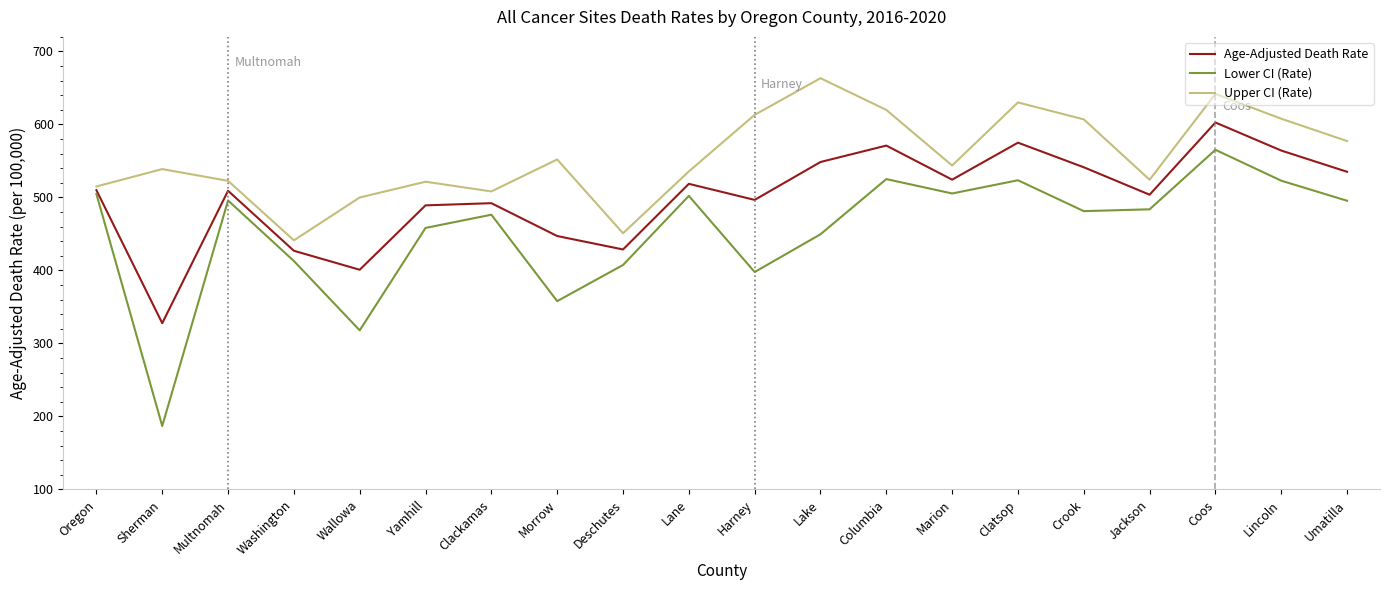

Rank the series by their maximum value, from lowest to highest.

Lower CI (Rate), Age-Adjusted Death Rate, Upper CI (Rate)